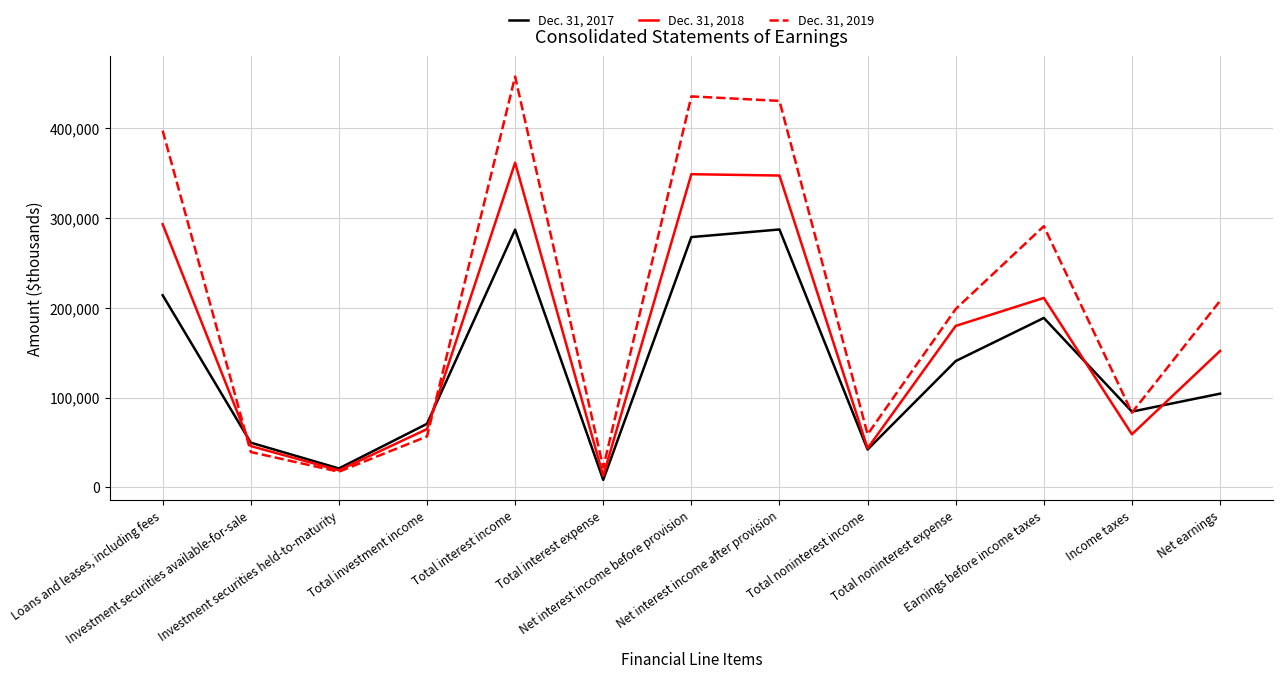

Which series has the largest total across all categories?

Dec. 31, 2019